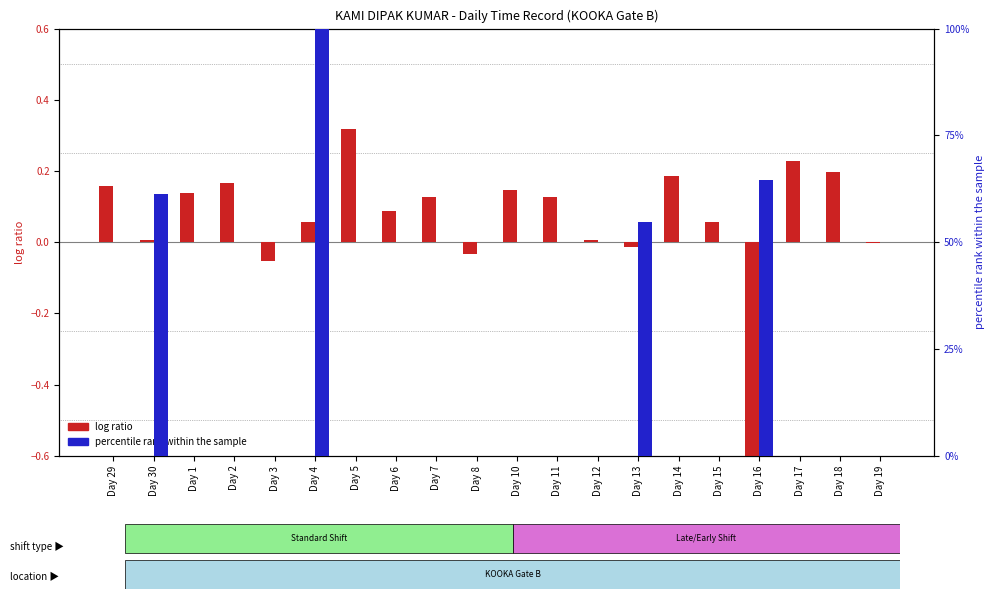

Reading left to right, transcribe all the data shown in this chart.

log ratio (deviation from mean): 0.2	0.0	0.1	0.2	-0.1	0.1	0.3	0.1	0.1	-0.0	0.1	0.1	0.0	-0.0	0.2	0.1	-1.9	0.2	0.2	-0.0
percentile rank within the sample: 0.0	0.6	0.0	0.0	0.0	1.0	0.0	0.0	0.0	0.0	0.0	0.0	0.0	0.5	0.0	0.0	0.6	0.0	0.0	0.0